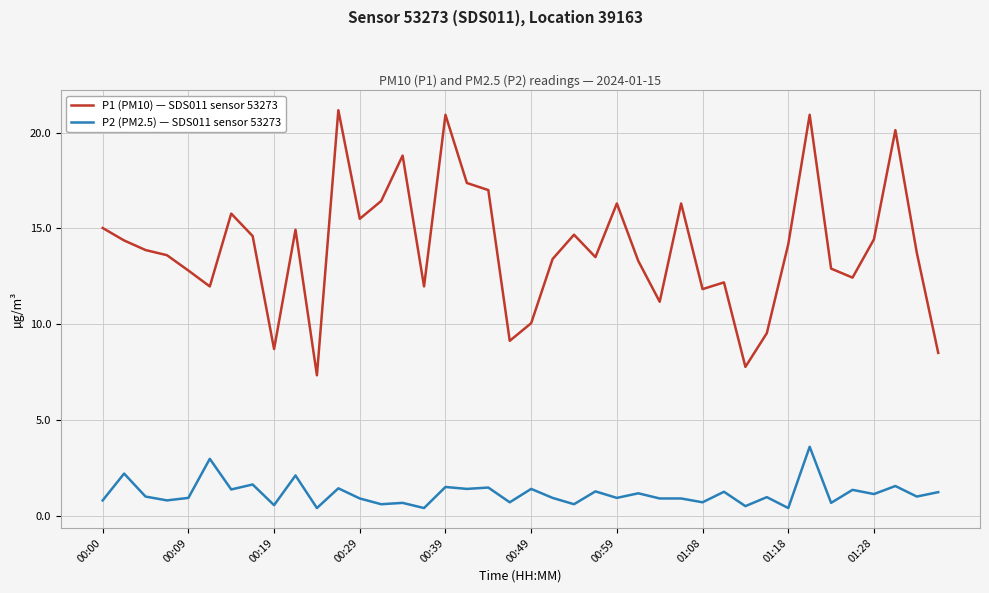

What is the maximum value for P1 (PM10) — SDS011 sensor 53273?

21.2